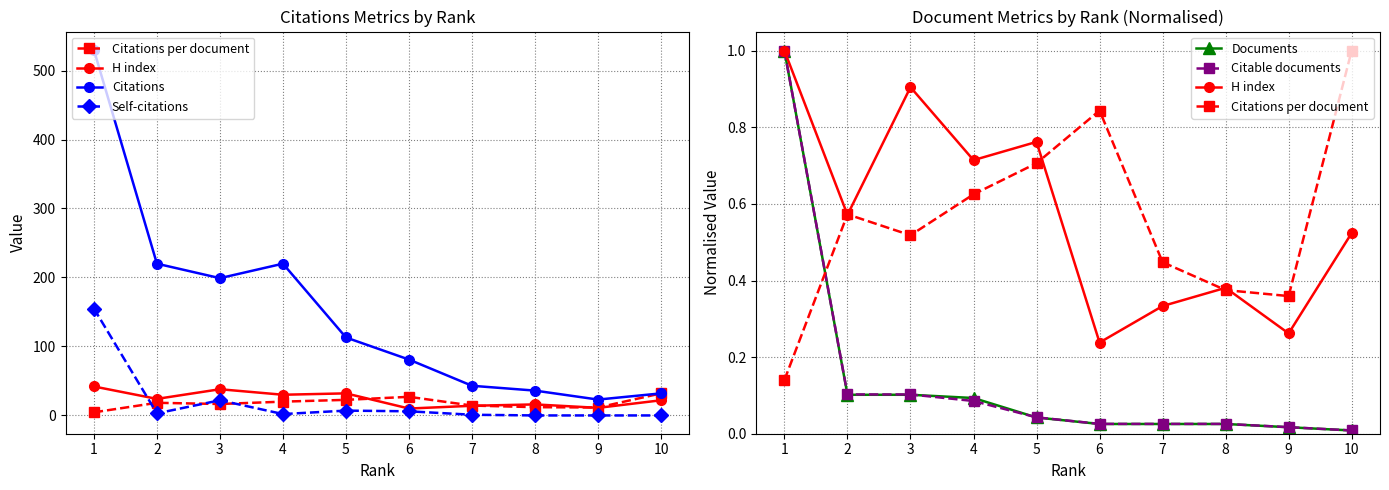

How many series are shown in this chart?

6